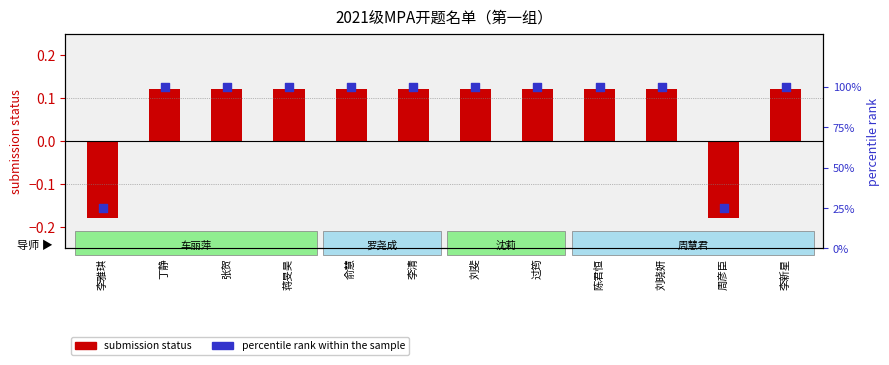

At how many categories does at least one series exceed 45?

10